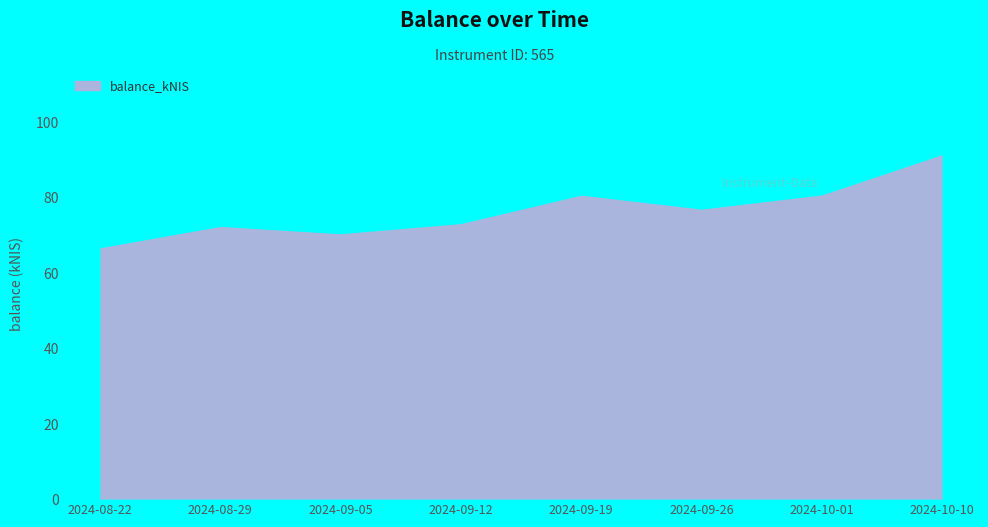

What is the maximum value shown in the chart?

91.4